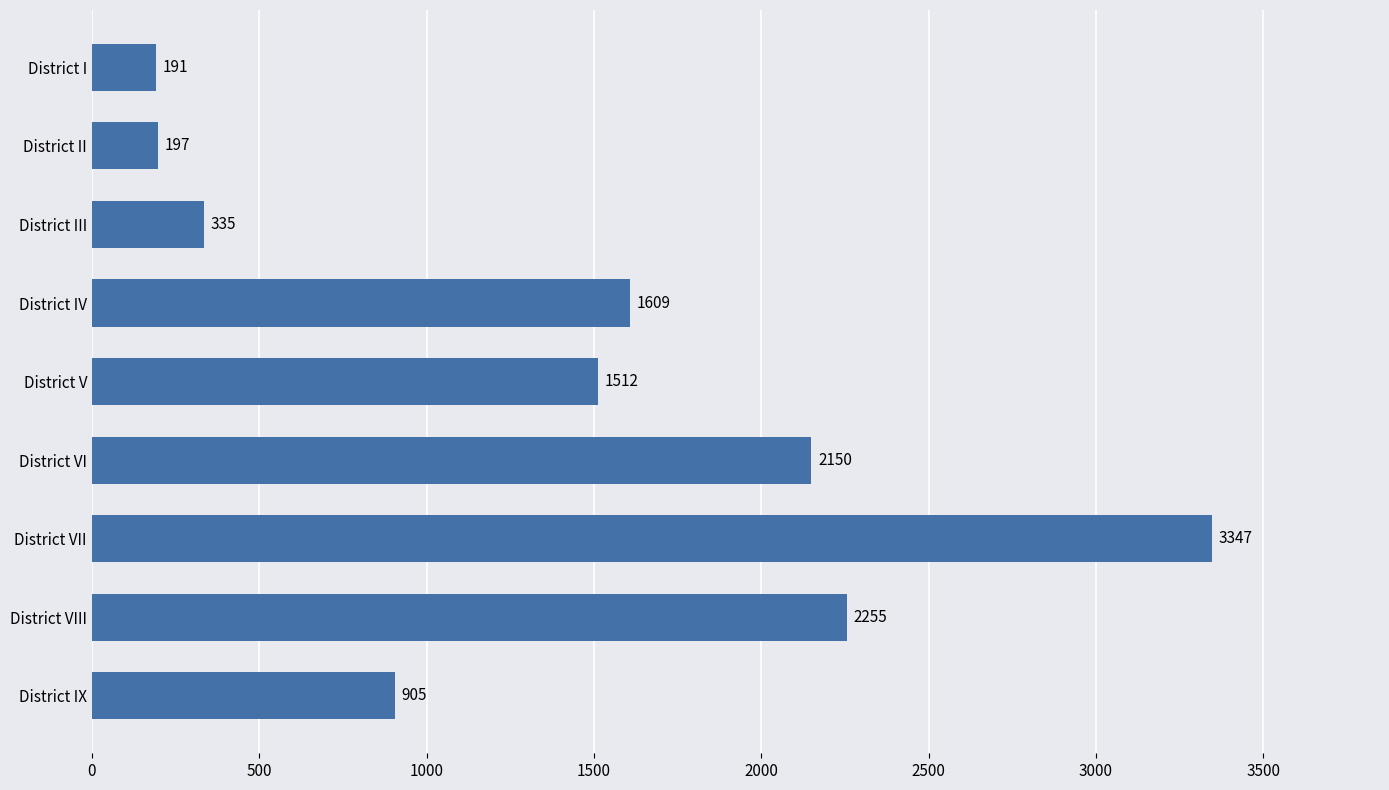

What is the label of the 3rd bar from the top?

District III